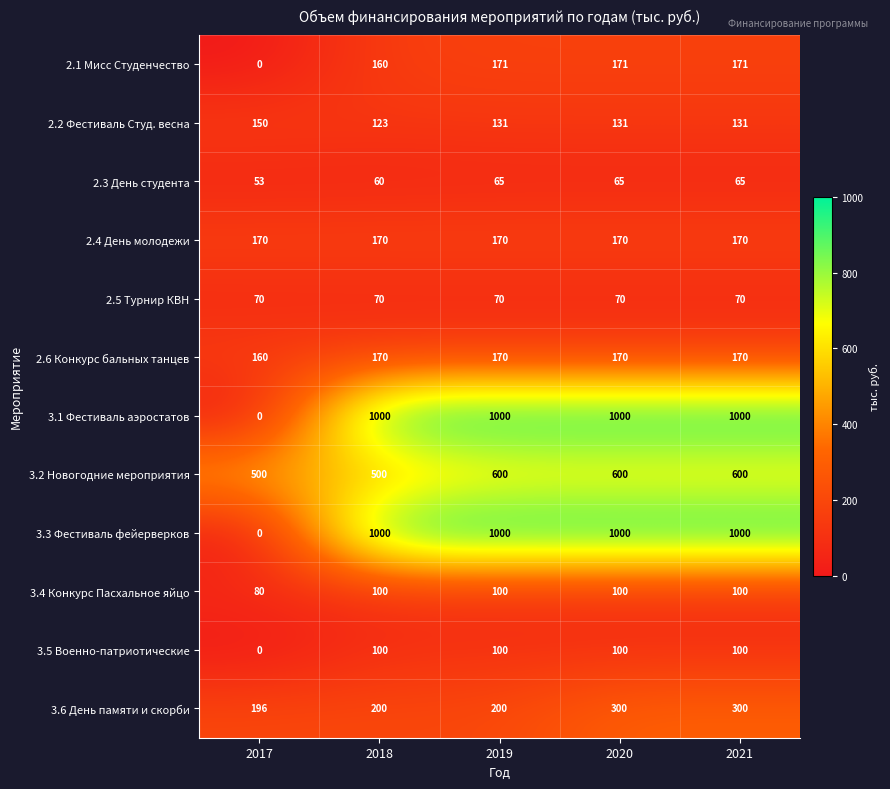

What is the total value across all series at 2018?

3653